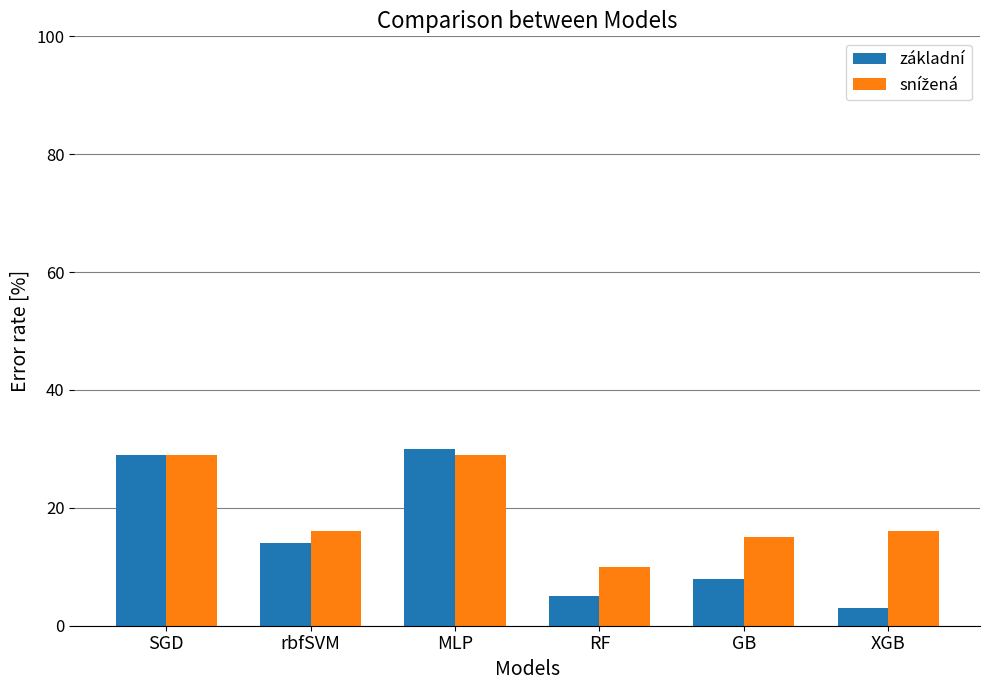

What position from the left is MLP?

3